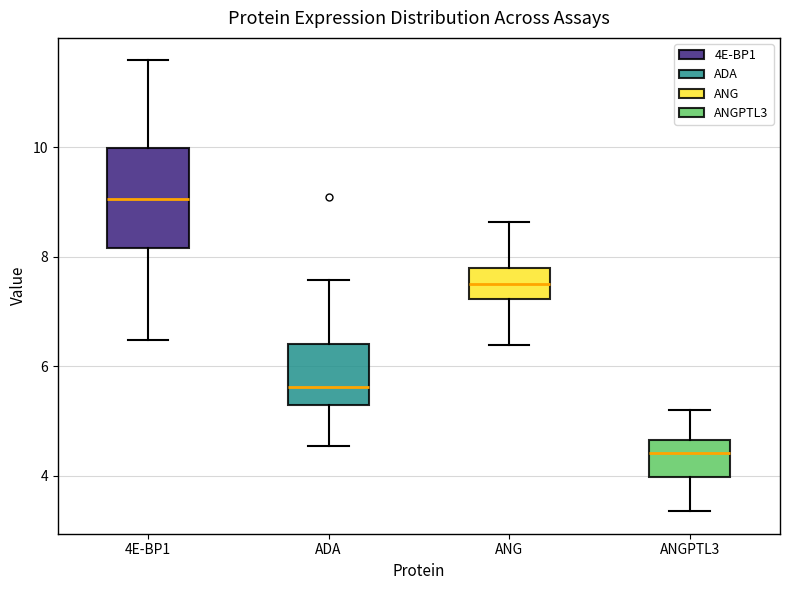

Which box's median line is the lowest?

ANGPTL3